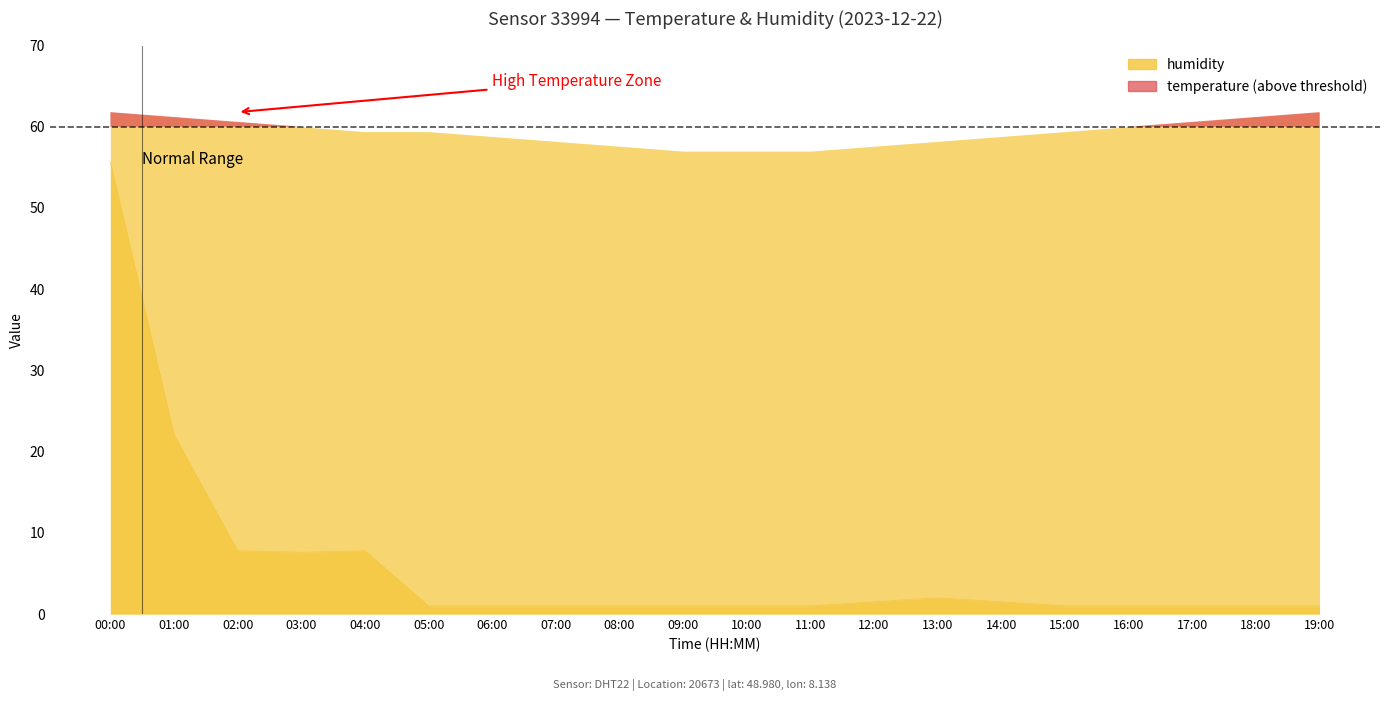

Which category has the lowest value across all series?

05:00